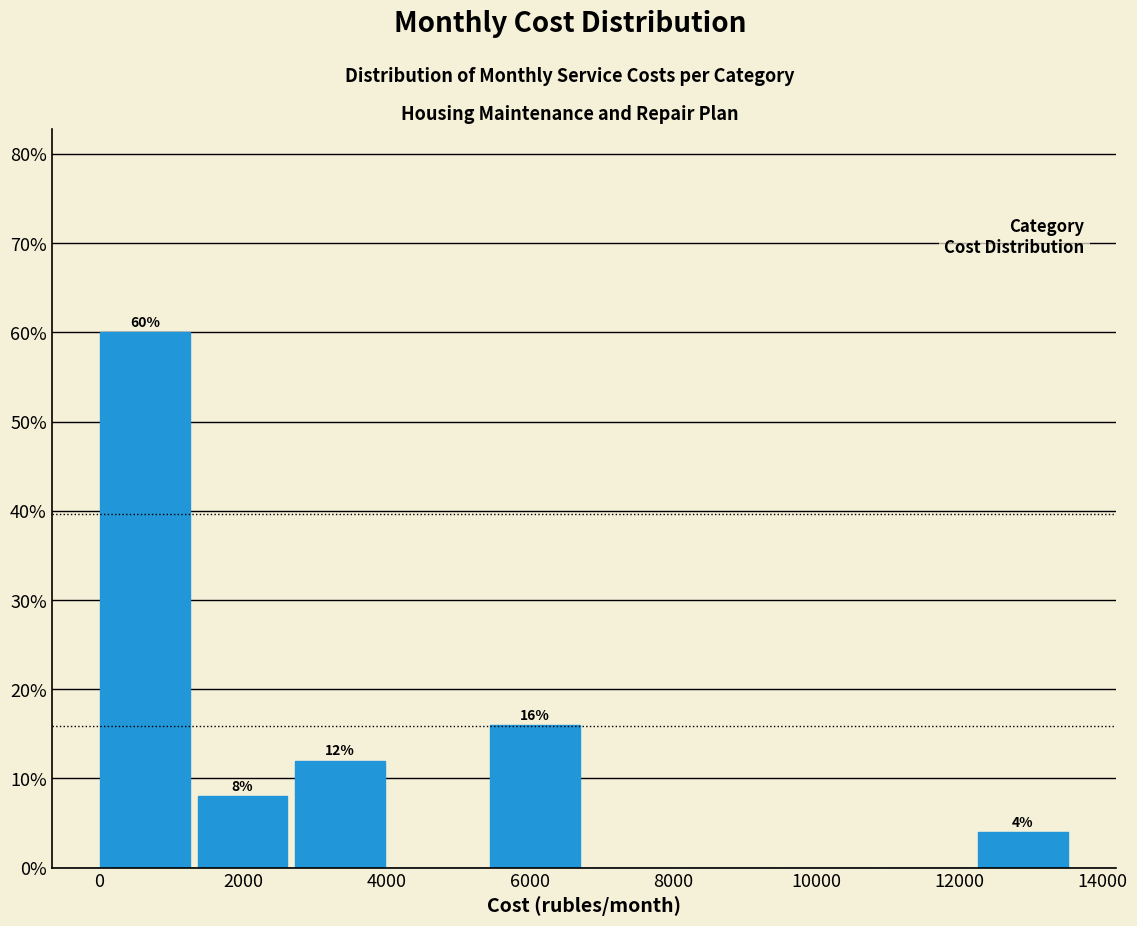

Which range on the x-axis has the tallest bar?

0 to 1400